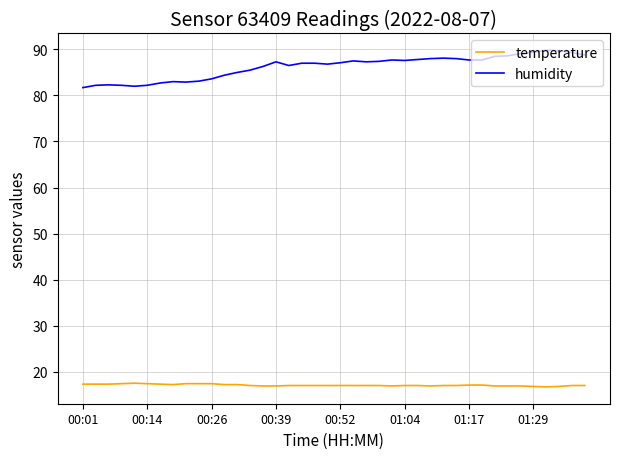

Which series has the widest spread of values?

humidity